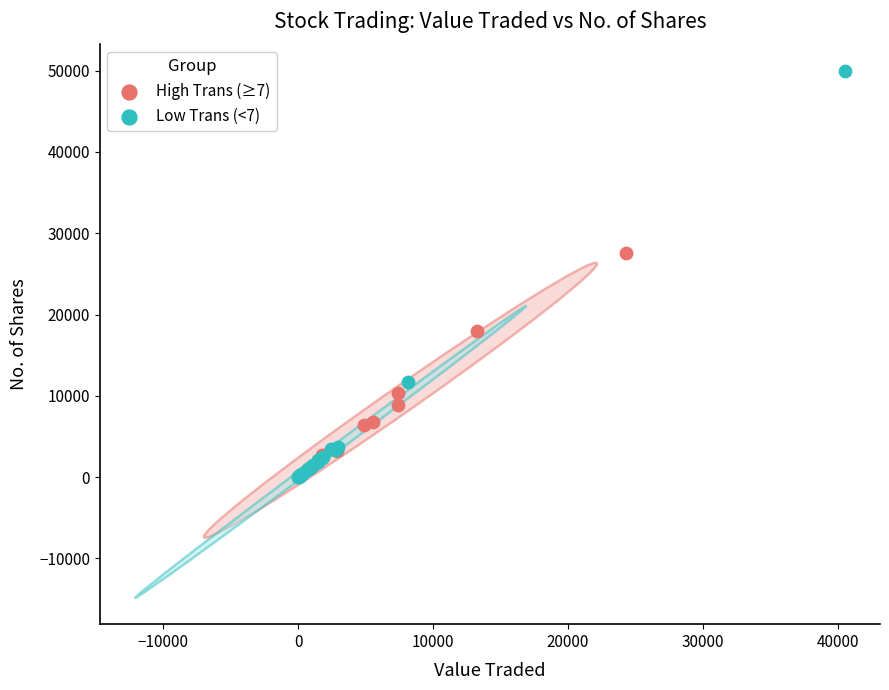

Which series contains the highest Y value?

Low Trans (<7)